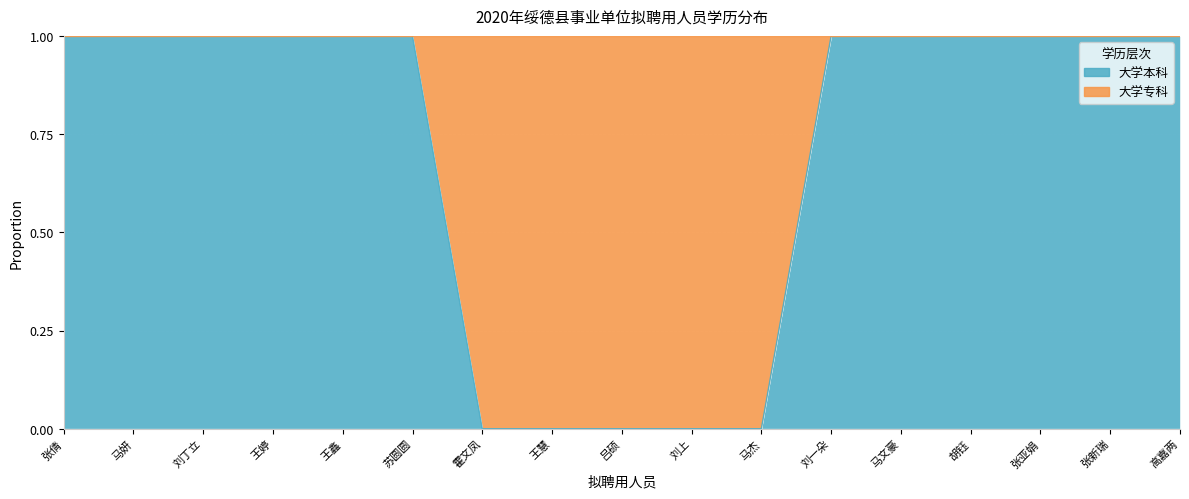

What is the ratio of the value at 刘丁立 to the value at 马妍?

1.0